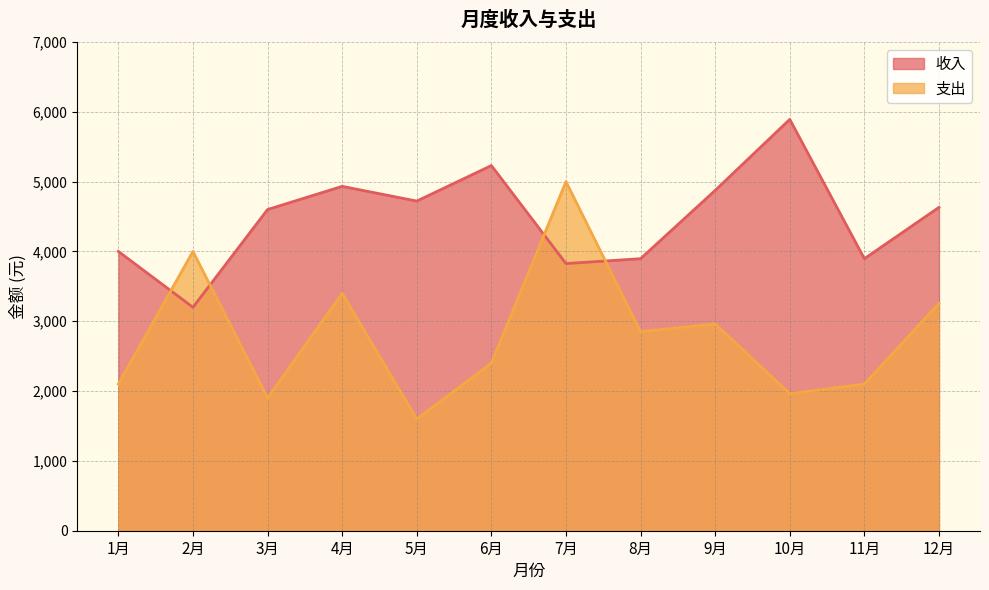

How many series are shown in this chart?

2